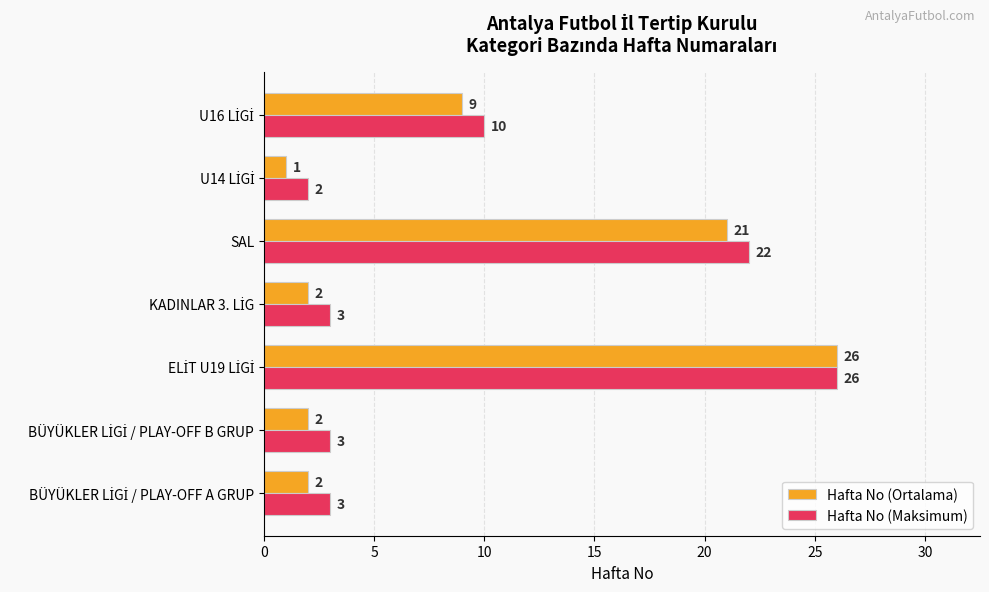

Which series has the largest total across all categories?

Hafta No (Maksimum)